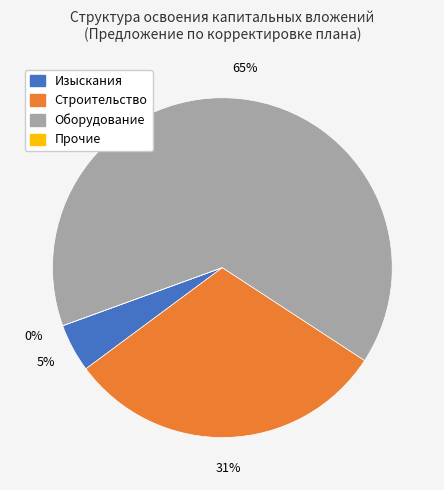

What portion of the pie excludes прочие затраты?

100.0%